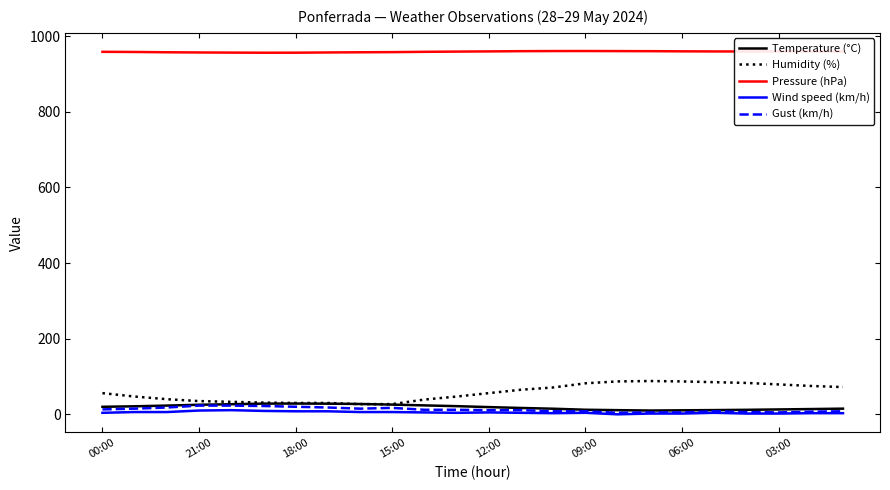

In Temperature (°C), how many points are higher than both neighbors (excluding endpoints)?

1